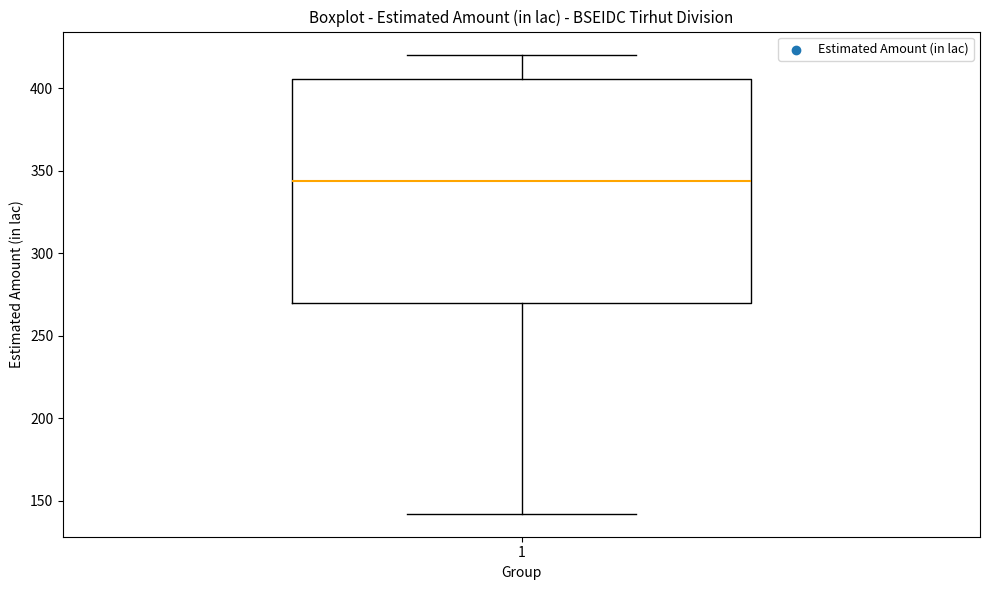

Where does the median line of the box at x = 1 sit on the y-axis? The values are not printed on the chart, so give them approximately, as read against the axis.

345